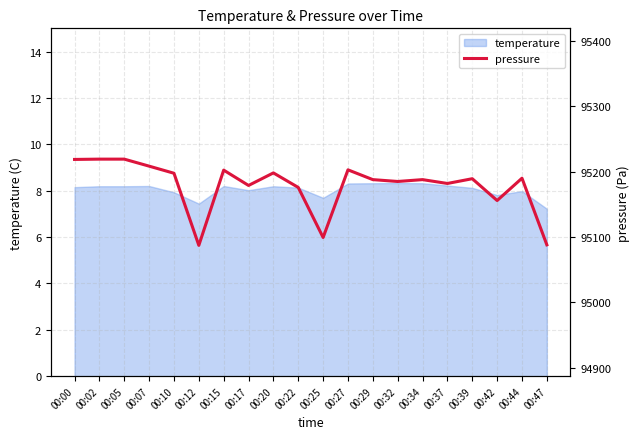

How many categories are shown in the chart?

20